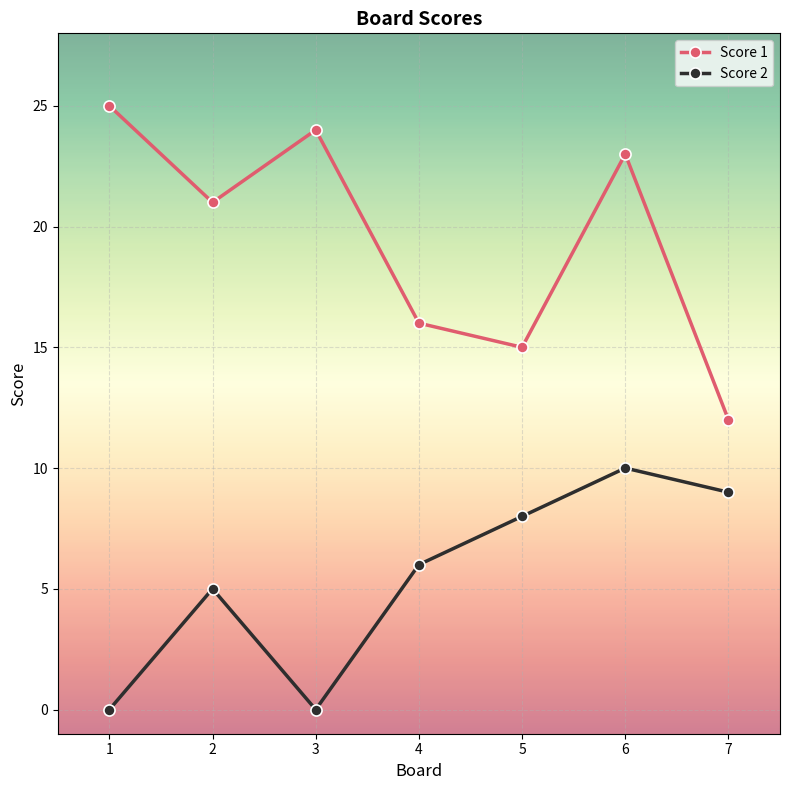

Rank the series at 1 from lowest to highest value.

Score 2, Score 1